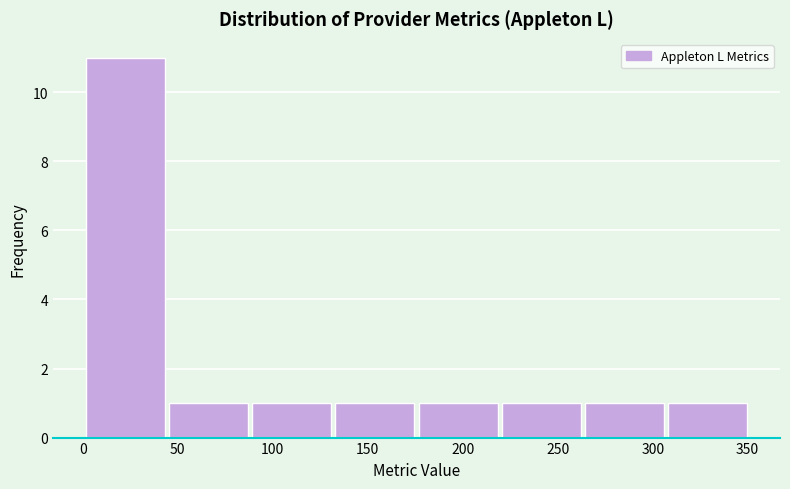

What is the height of the bar covering 0 to 45 on the x-axis? Neither the bar edges nor the heights are printed on the chart, so give them approximately, as read against the axes.

11